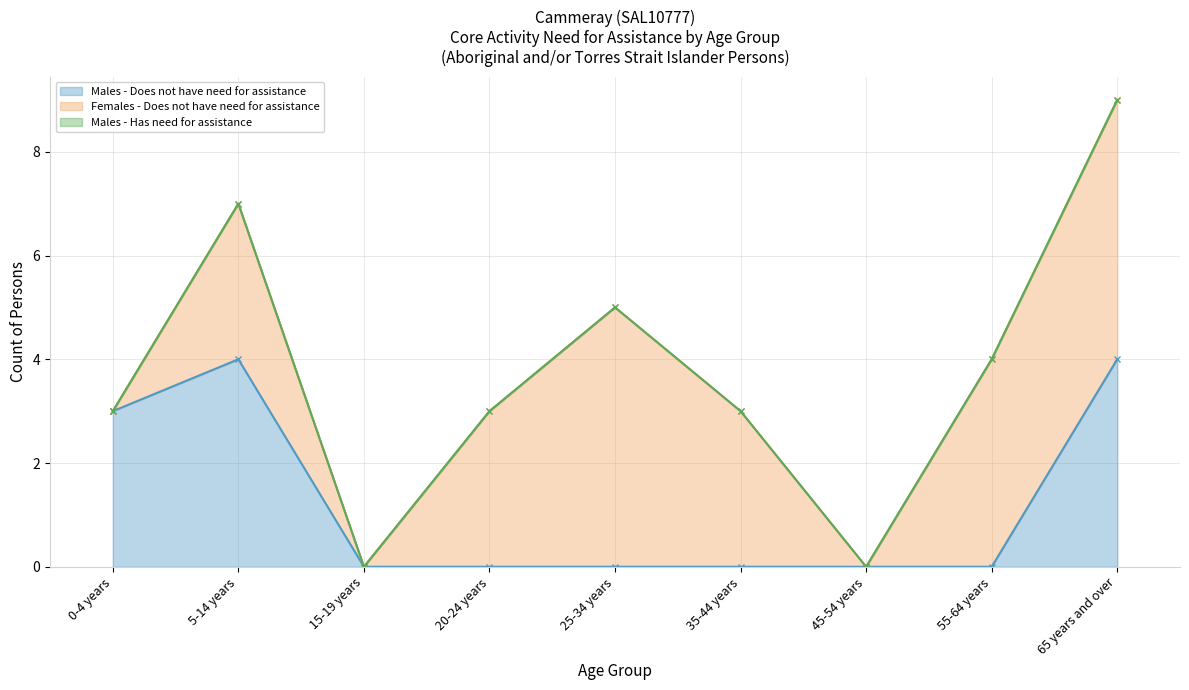

True or false: Males - Does not have need for assistance has a value of 0 at 55-64 years.

True